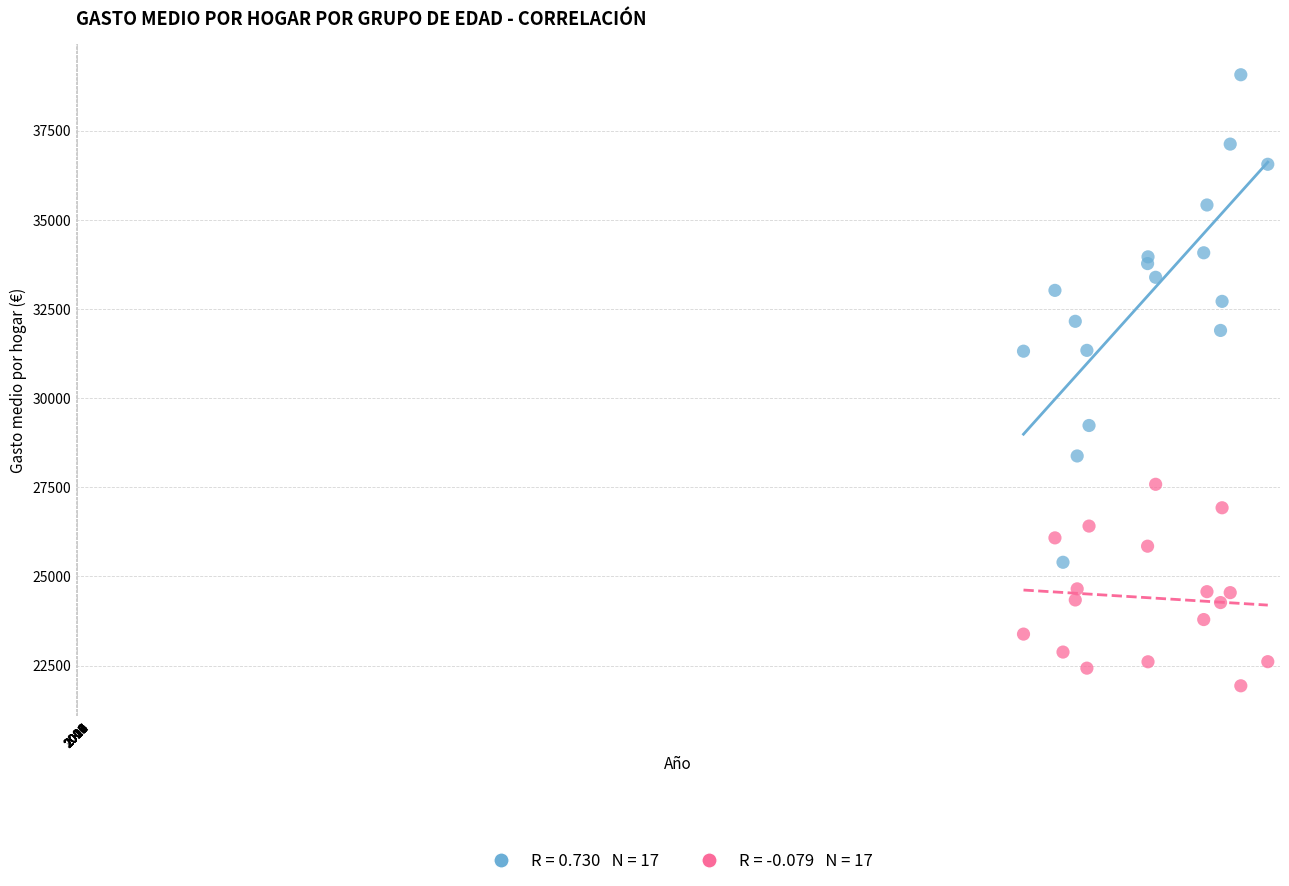

Across all data points, what is the range of X values (max minus min)?

5890.3